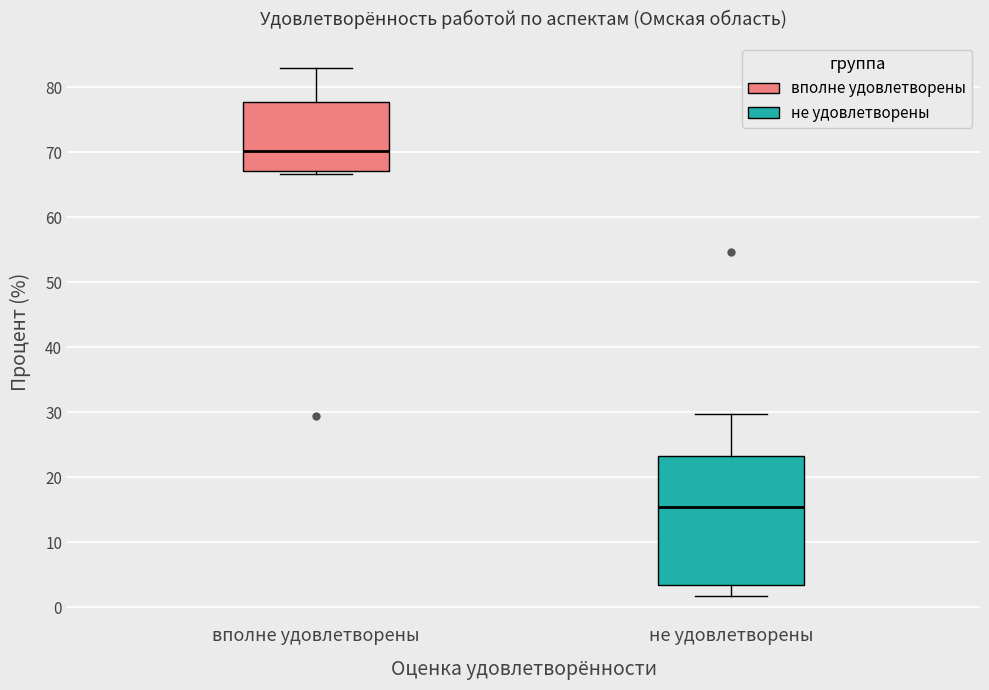

Which box's median line is the lowest?

не удовлетворены